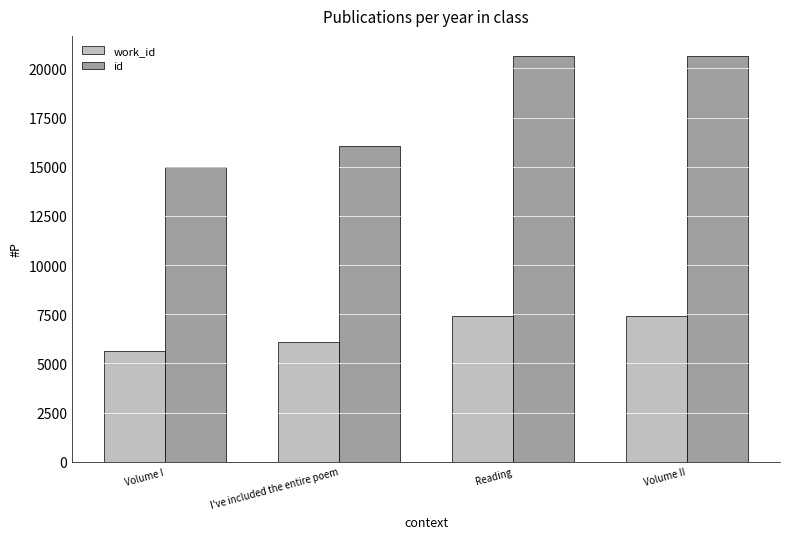

How many values in the id series are below 20623?

2